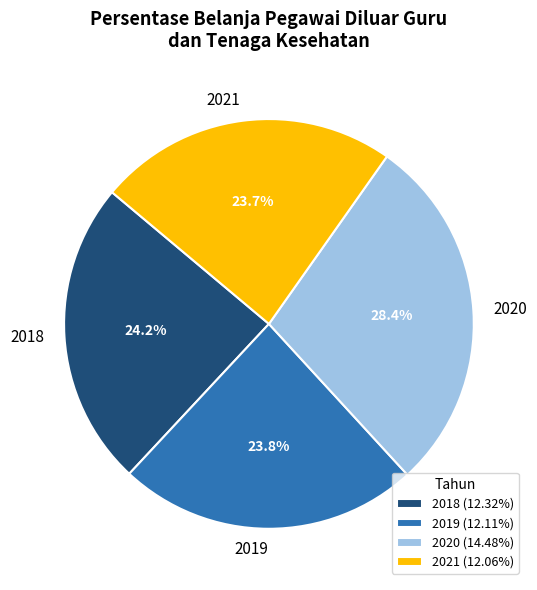

To the nearest percent, what is the combined percentage of 2020 and 2021?

52%